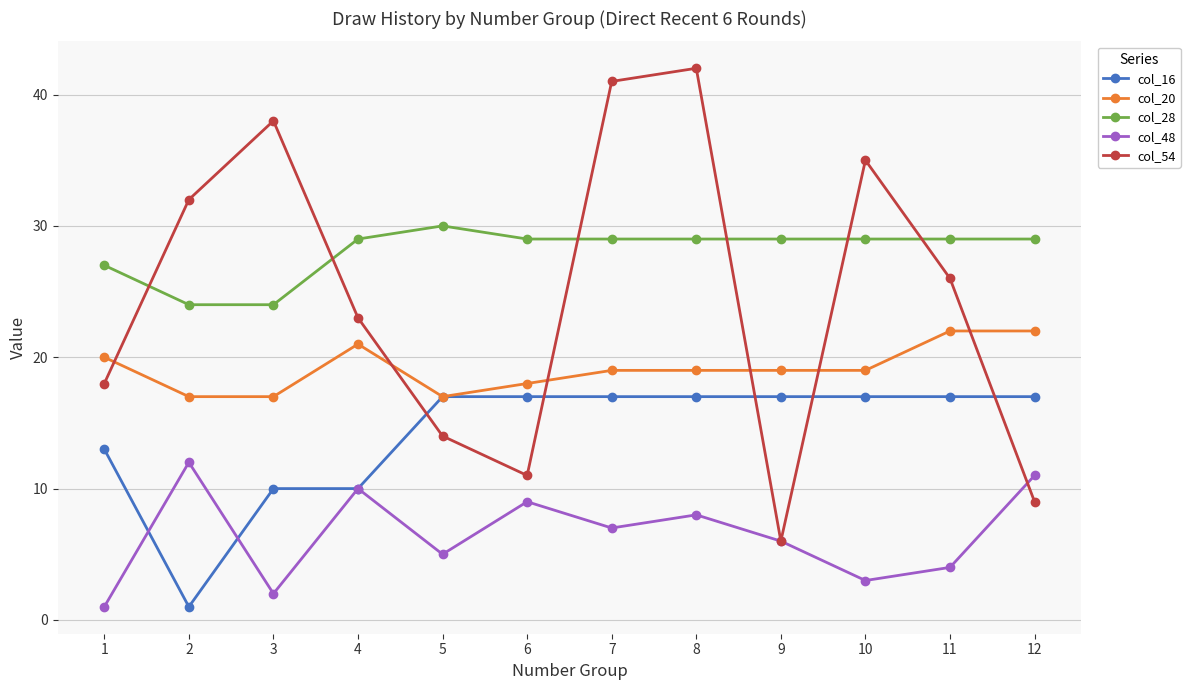

What is the average value of the col_28 series?

28